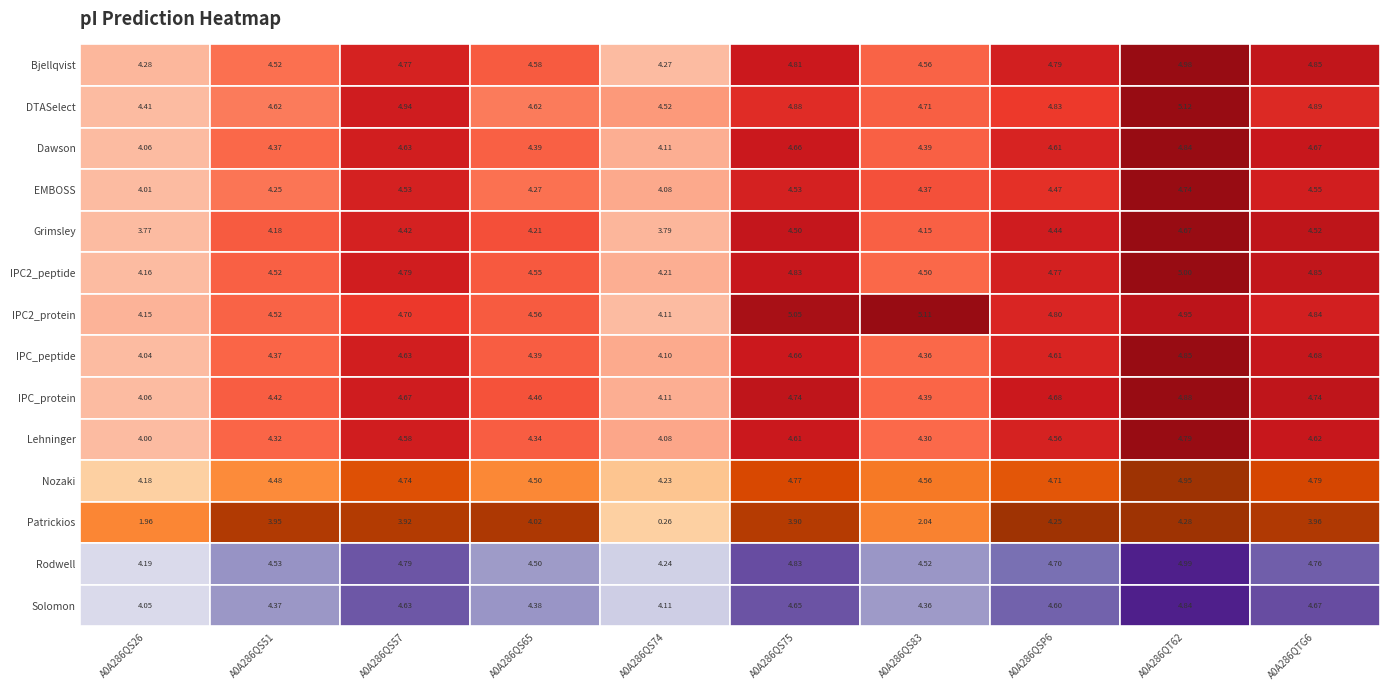

Reading left to right, what are all the values shown in this chart?

Bjellqvist: A0A286QS26=4.3	A0A286QS51=4.5	A0A286QS57=4.8	A0A286QS65=4.6	A0A286QS74=4.3	A0A286QS75=4.8	A0A286QS83=4.6	A0A286QSP6=4.8	A0A286QT62=5.0	A0A286QTG6=4.9
DTASelect: A0A286QS26=4.4	A0A286QS51=4.6	A0A286QS57=4.9	A0A286QS65=4.6	A0A286QS74=4.5	A0A286QS75=4.9	A0A286QS83=4.7	A0A286QSP6=4.8	A0A286QT62=5.1	A0A286QTG6=4.9
Dawson: A0A286QS26=4.1	A0A286QS51=4.4	A0A286QS57=4.6	A0A286QS65=4.4	A0A286QS74=4.1	A0A286QS75=4.7	A0A286QS83=4.4	A0A286QSP6=4.6	A0A286QT62=4.8	A0A286QTG6=4.7
EMBOSS: A0A286QS26=4.0	A0A286QS51=4.3	A0A286QS57=4.5	A0A286QS65=4.3	A0A286QS74=4.1	A0A286QS75=4.5	A0A286QS83=4.4	A0A286QSP6=4.5	A0A286QT62=4.7	A0A286QTG6=4.5
Grimsley: A0A286QS26=3.8	A0A286QS51=4.2	A0A286QS57=4.4	A0A286QS65=4.2	A0A286QS74=3.8	A0A286QS75=4.5	A0A286QS83=4.2	A0A286QSP6=4.4	A0A286QT62=4.7	A0A286QTG6=4.5
IPC2_peptide: A0A286QS26=4.2	A0A286QS51=4.5	A0A286QS57=4.8	A0A286QS65=4.5	A0A286QS74=4.2	A0A286QS75=4.8	A0A286QS83=4.5	A0A286QSP6=4.8	A0A286QT62=5.0	A0A286QTG6=4.9
IPC2_protein: A0A286QS26=4.2	A0A286QS51=4.5	A0A286QS57=4.7	A0A286QS65=4.6	A0A286QS74=4.1	A0A286QS75=5.1	A0A286QS83=5.1	A0A286QSP6=4.8	A0A286QT62=5.0	A0A286QTG6=4.8
IPC_peptide: A0A286QS26=4.0	A0A286QS51=4.4	A0A286QS57=4.6	A0A286QS65=4.4	A0A286QS74=4.1	A0A286QS75=4.7	A0A286QS83=4.4	A0A286QSP6=4.6	A0A286QT62=4.9	A0A286QTG6=4.7
IPC_protein: A0A286QS26=4.1	A0A286QS51=4.4	A0A286QS57=4.7	A0A286QS65=4.5	A0A286QS74=4.1	A0A286QS75=4.7	A0A286QS83=4.4	A0A286QSP6=4.7	A0A286QT62=4.9	A0A286QTG6=4.7
Lehninger: A0A286QS26=4.0	A0A286QS51=4.3	A0A286QS57=4.6	A0A286QS65=4.3	A0A286QS74=4.1	A0A286QS75=4.6	A0A286QS83=4.3	A0A286QSP6=4.6	A0A286QT62=4.8	A0A286QTG6=4.6
Nozaki: A0A286QS26=4.2	A0A286QS51=4.5	A0A286QS57=4.7	A0A286QS65=4.5	A0A286QS74=4.2	A0A286QS75=4.8	A0A286QS83=4.6	A0A286QSP6=4.7	A0A286QT62=5.0	A0A286QTG6=4.8
Patrickios: A0A286QS26=2.0	A0A286QS51=3.9	A0A286QS57=3.9	A0A286QS65=4.0	A0A286QS74=0.3	A0A286QS75=3.9	A0A286QS83=2.0	A0A286QSP6=4.3	A0A286QT62=4.3	A0A286QTG6=4.0
Rodwell: A0A286QS26=4.2	A0A286QS51=4.5	A0A286QS57=4.8	A0A286QS65=4.5	A0A286QS74=4.2	A0A286QS75=4.8	A0A286QS83=4.5	A0A286QSP6=4.7	A0A286QT62=5.0	A0A286QTG6=4.8
Solomon: A0A286QS26=4.0	A0A286QS51=4.4	A0A286QS57=4.6	A0A286QS65=4.4	A0A286QS74=4.1	A0A286QS75=4.6	A0A286QS83=4.4	A0A286QSP6=4.6	A0A286QT62=4.8	A0A286QTG6=4.7